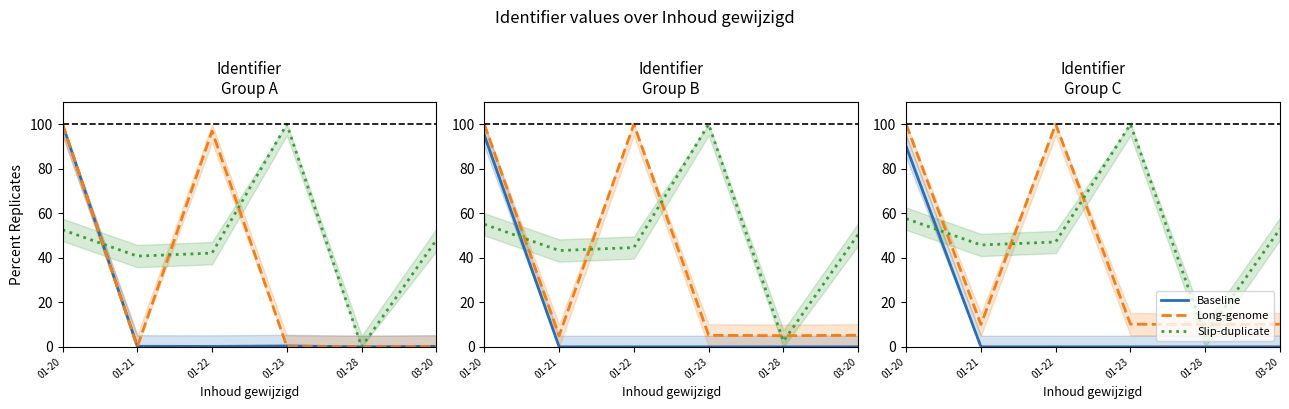

Which series has the largest total across all categories?

Slip-duplicate